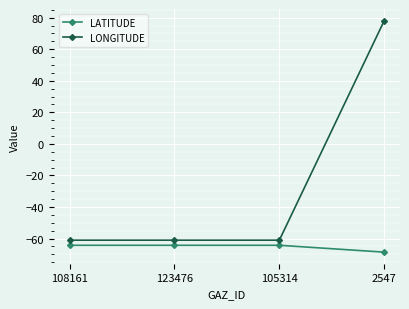

How many negative values does the LONGITUDE series have?

3